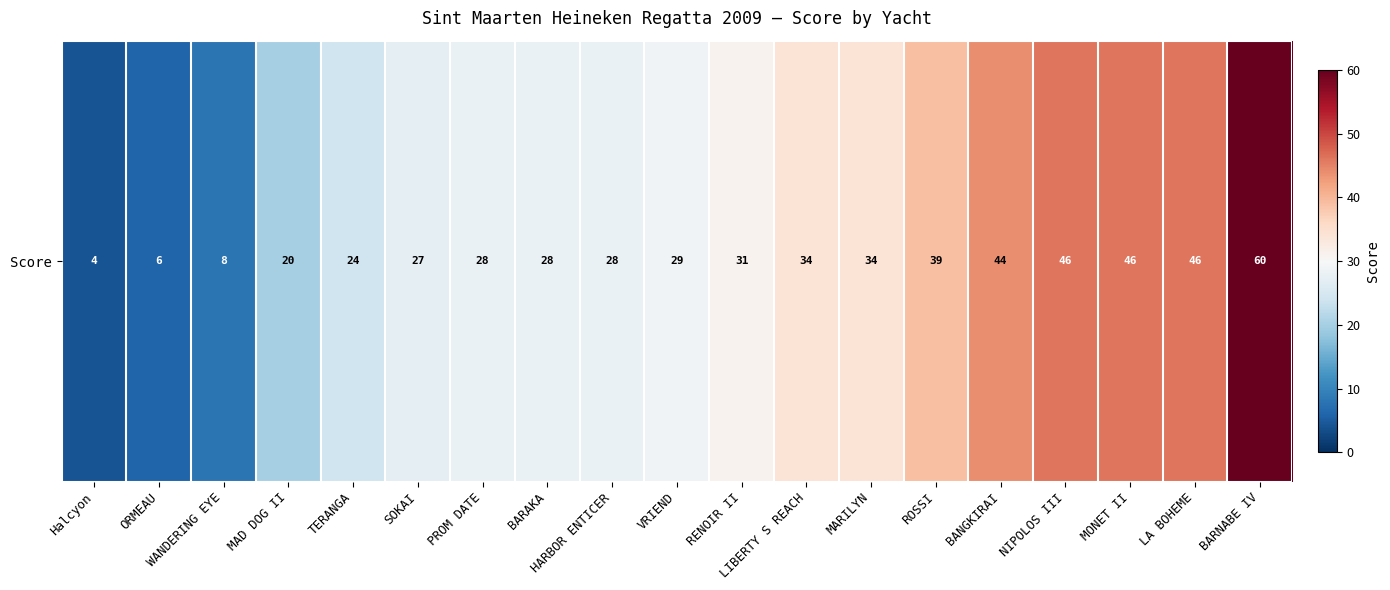

What is the sum of the values at LA BOHEME and TERANGA?

70